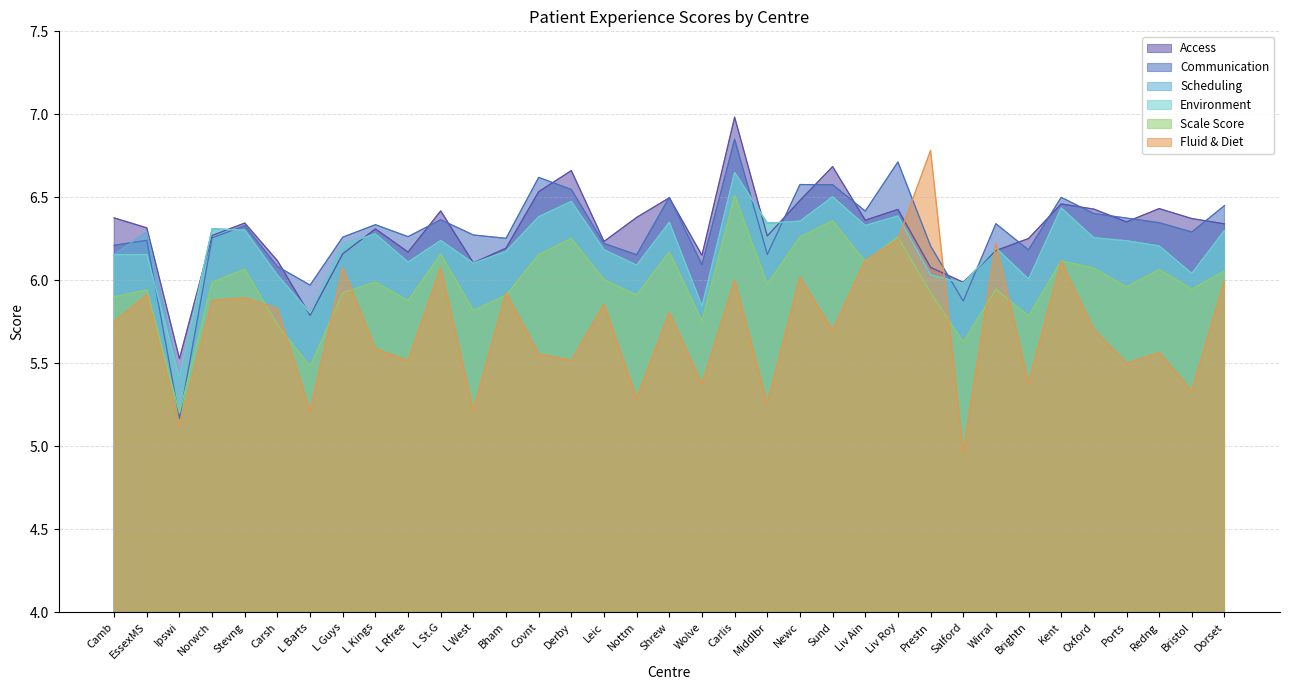

List the labels in order of Fluid & Diet value, largest first.

Prestn, Liv Roy, Wirral, Liv Ain, Kent, L Guys, L St.G, Newc, Carlis, Dorset, Bham, EssexMS, Stevng, Norwch, Leic, Carsh, Shrew, Camb, Oxford, Sund, L Kings, Redng, Covnt, L Rfree, Derby, Ports, Brightn, Wolve, Bristol, Nottm, Middlbr, L West, L Barts, Ipswi, Salford